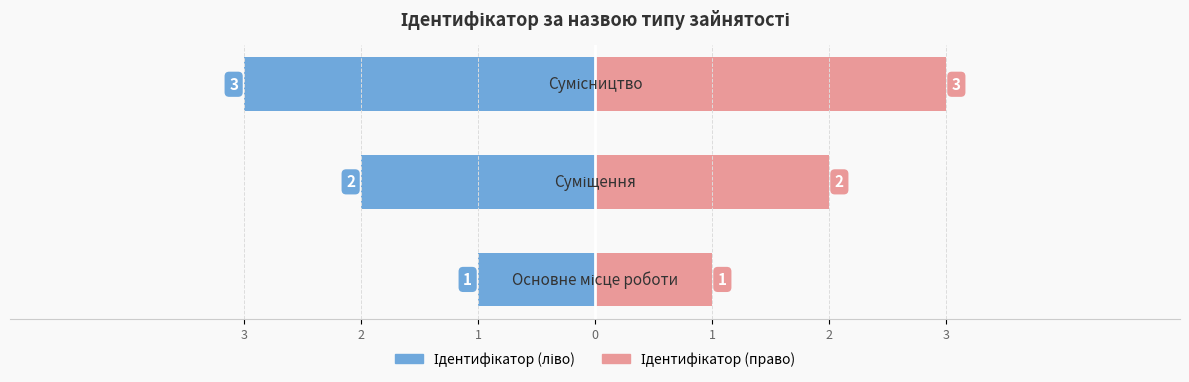

What is the difference between the maximum and minimum values?

2